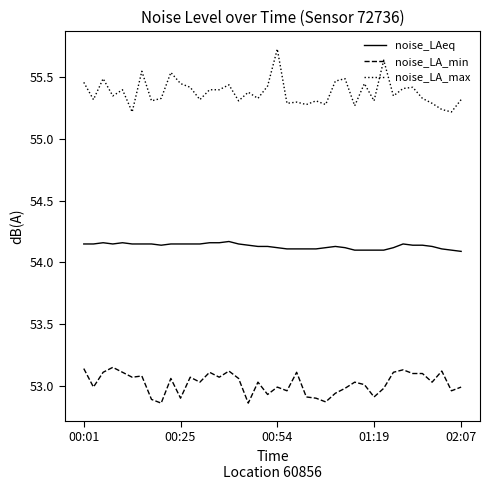

Which series has the largest total across all categories?

noise_LA_max